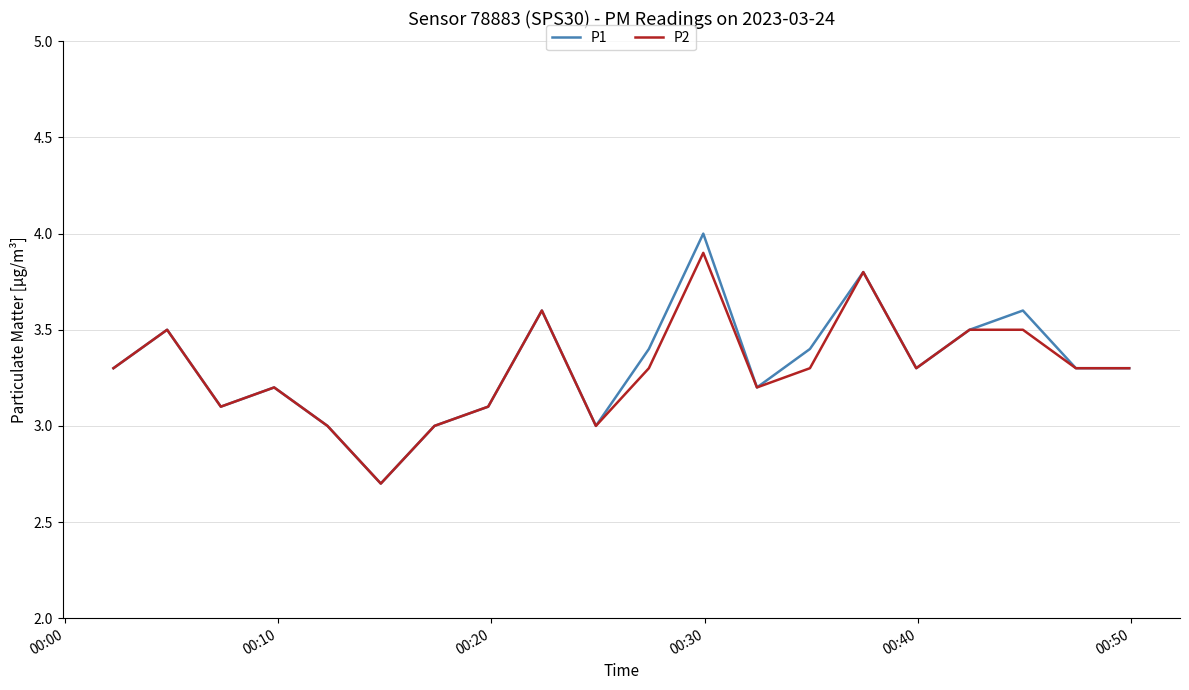

Which series has the widest spread of values?

P1